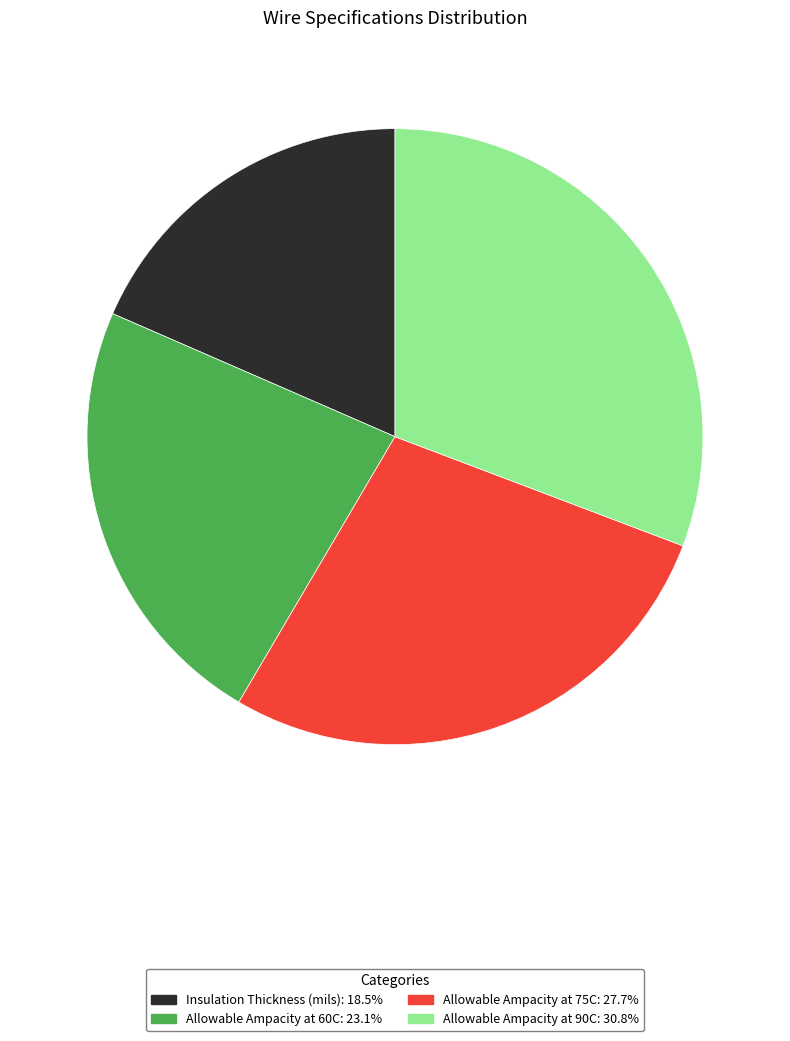

Approximately how many times larger is the value at Insulation Thickness (mils) compared to Allowable Ampacity at 60C?

0.8